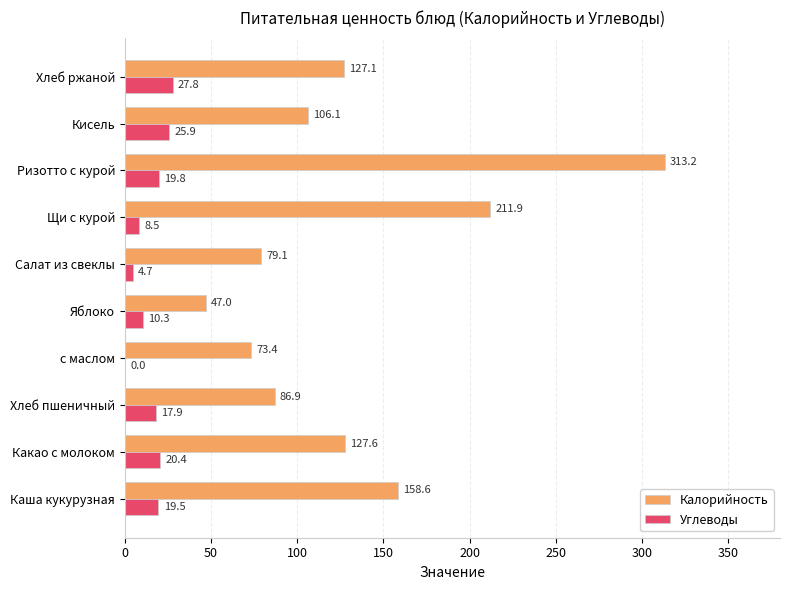

The Углеводы series shows 17.9 at Хлеб пшеничный. True or false?

True